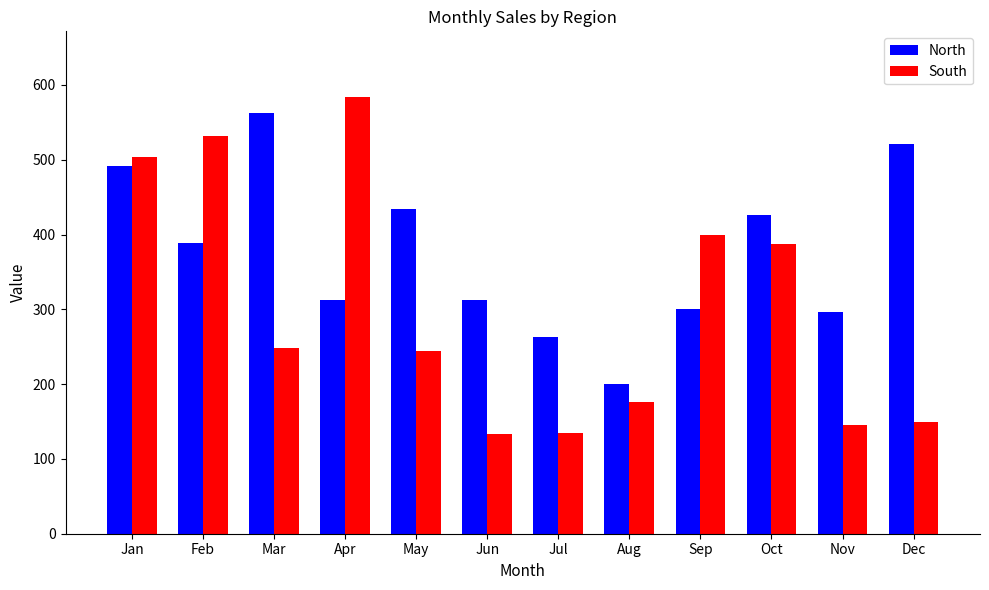

Rank the series by their average value, from highest to lowest.

North, South